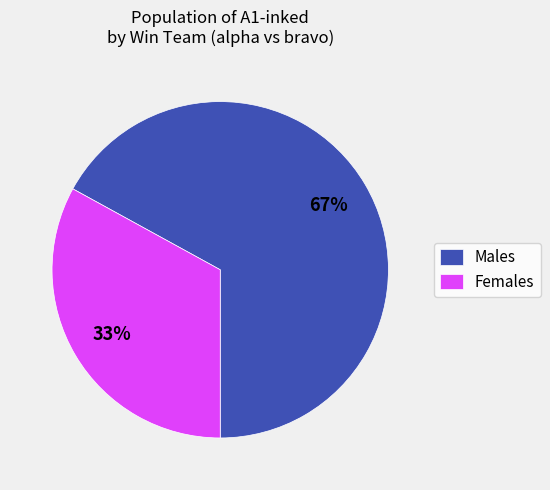

Approximately how many times larger is the value at Males compared to Females?

2.0